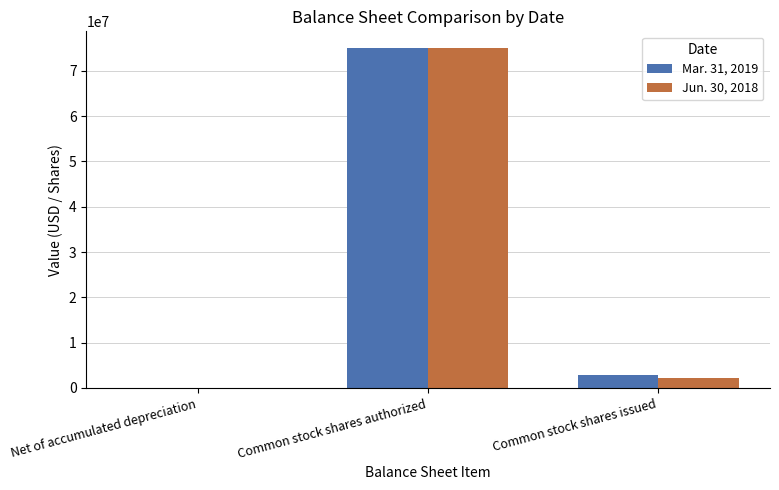

At which category is the sum across all series the highest?

Common stock shares authorized